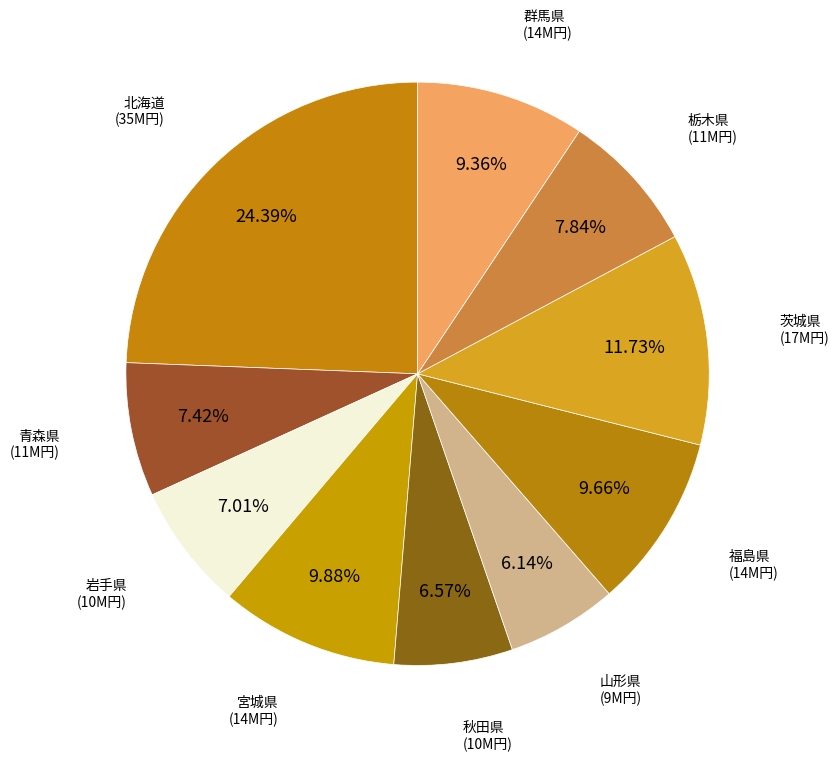

True or false: 岩手県 accounts for 7% of the total.

True